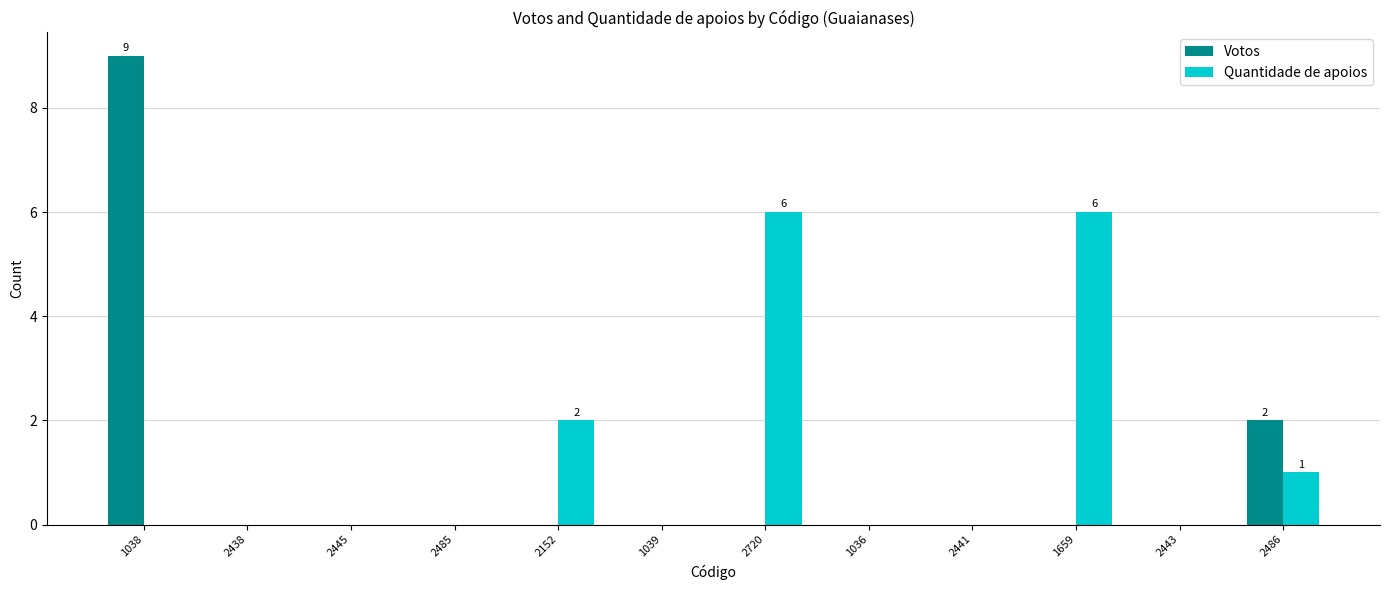

At which category is the sum across all series the highest?

1038